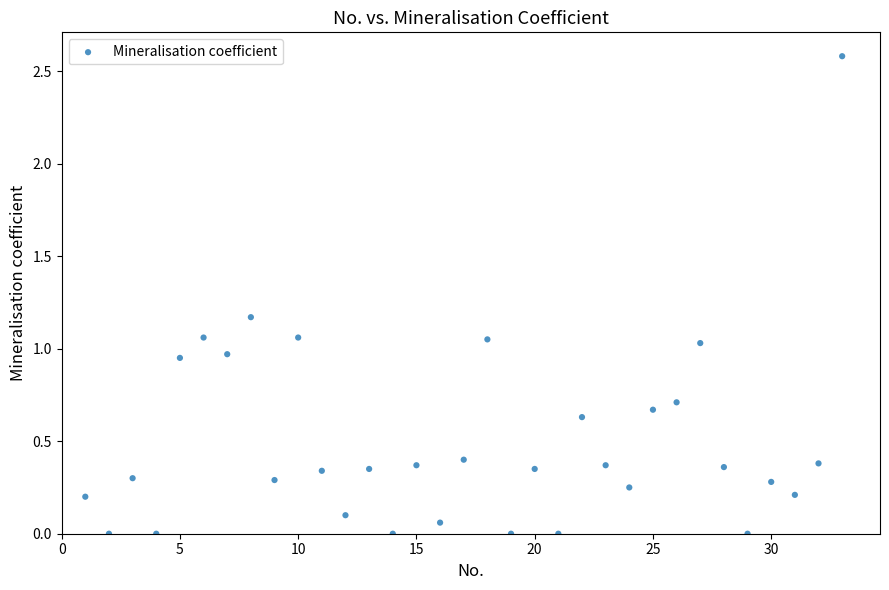

What is the range of Y values (max minus min)?

2.6